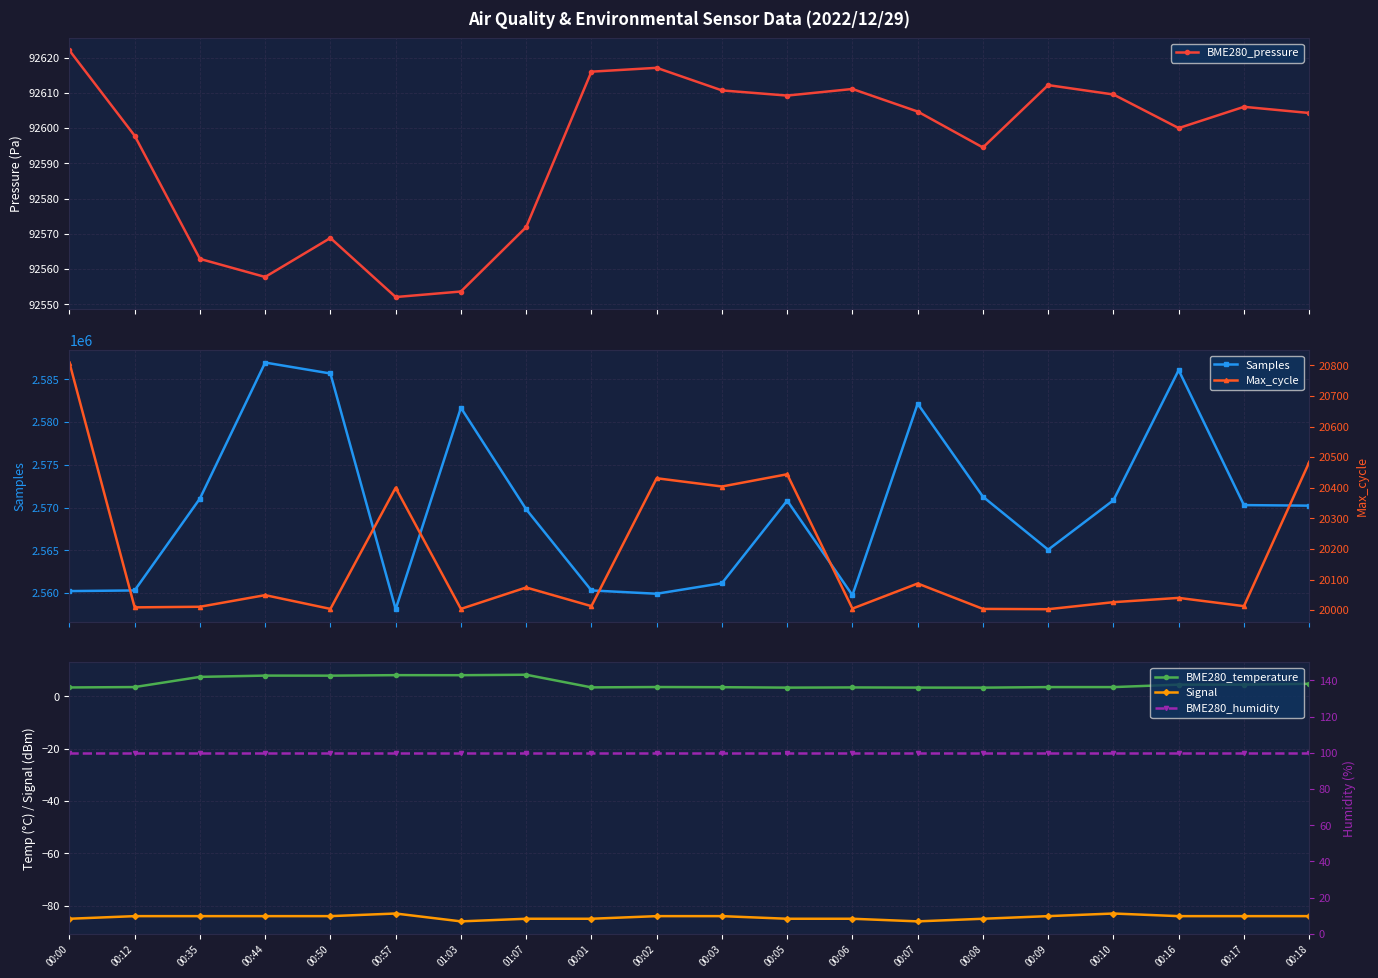

True or false: BME280_humidity has more than 1 points higher than both neighbors.

False